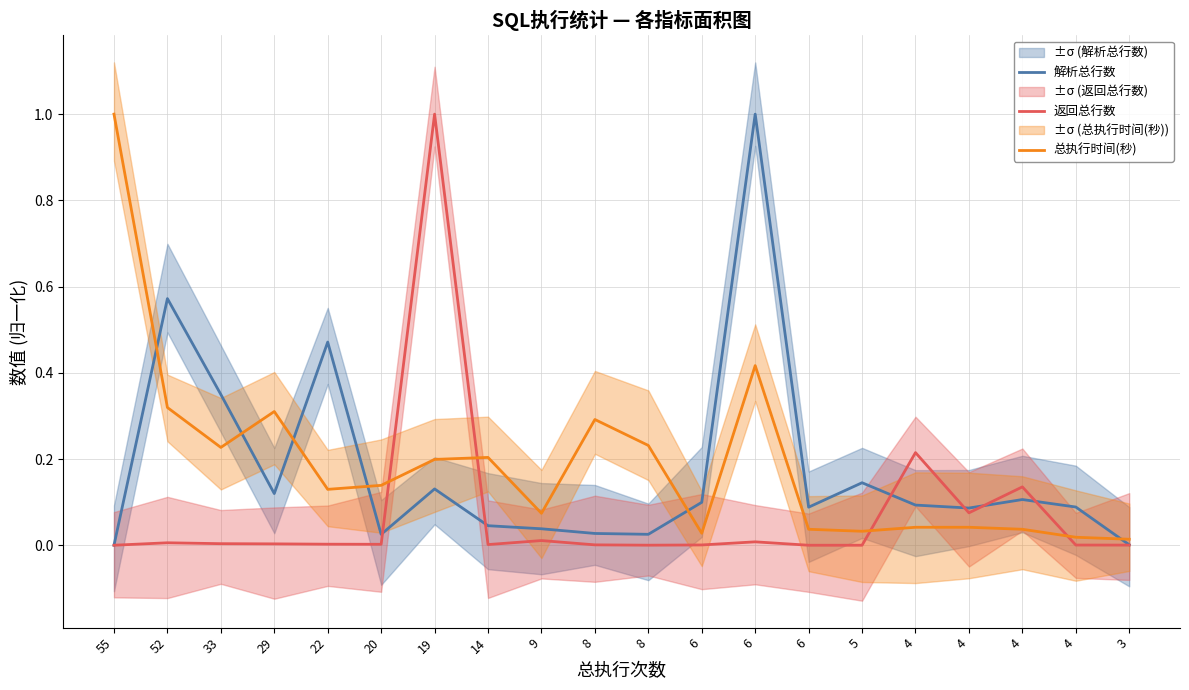

In 解析总行数, how many points are higher than both neighbors (excluding endpoints)?

6